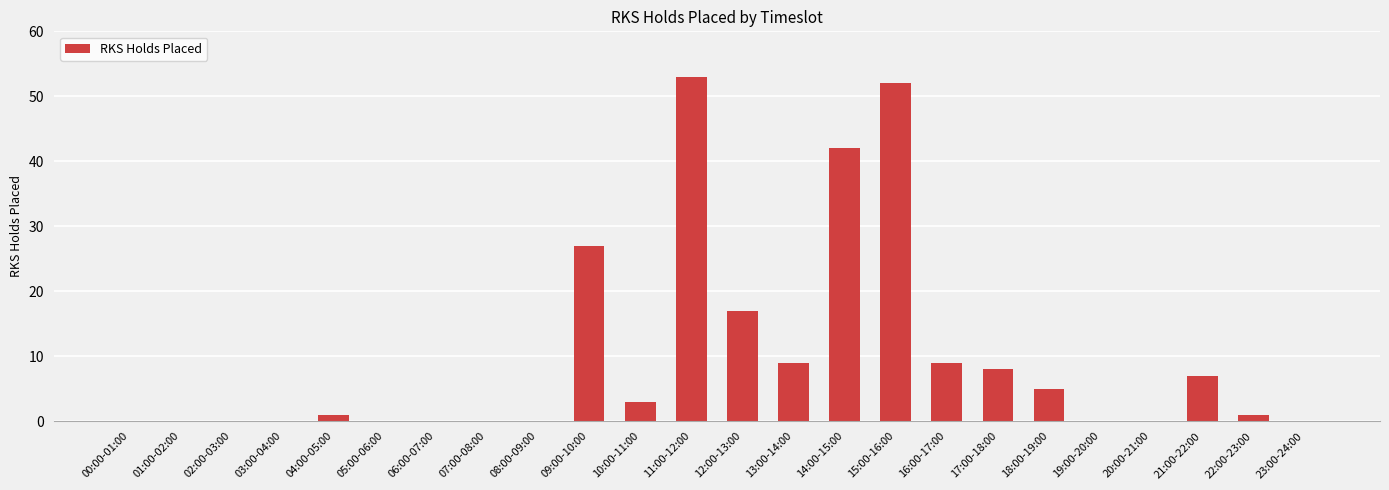

What is the change in value from 09:00-10:00 to 21:00-22:00?

-20